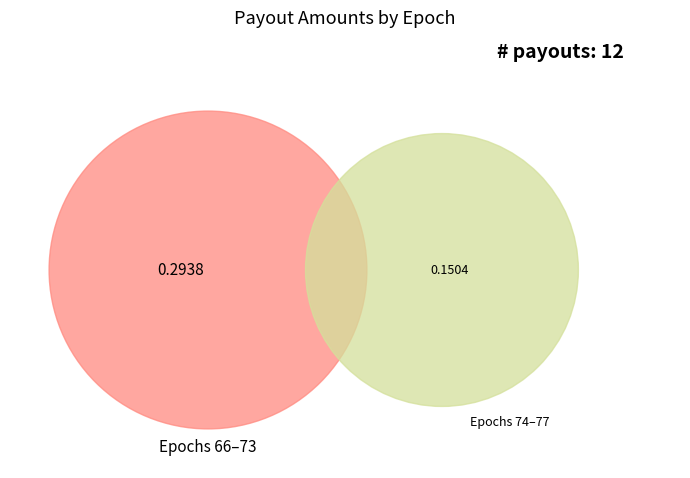

Is it true that Epoch_67 is 3% of the pie?

False